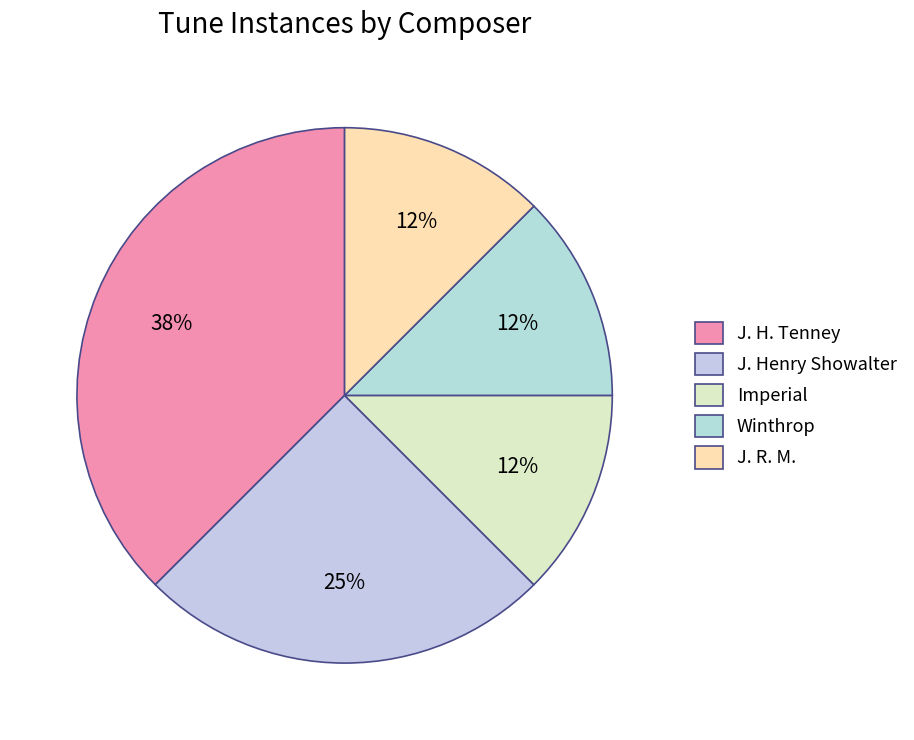

What is the largest slice in the pie chart?

J. H. Tenney